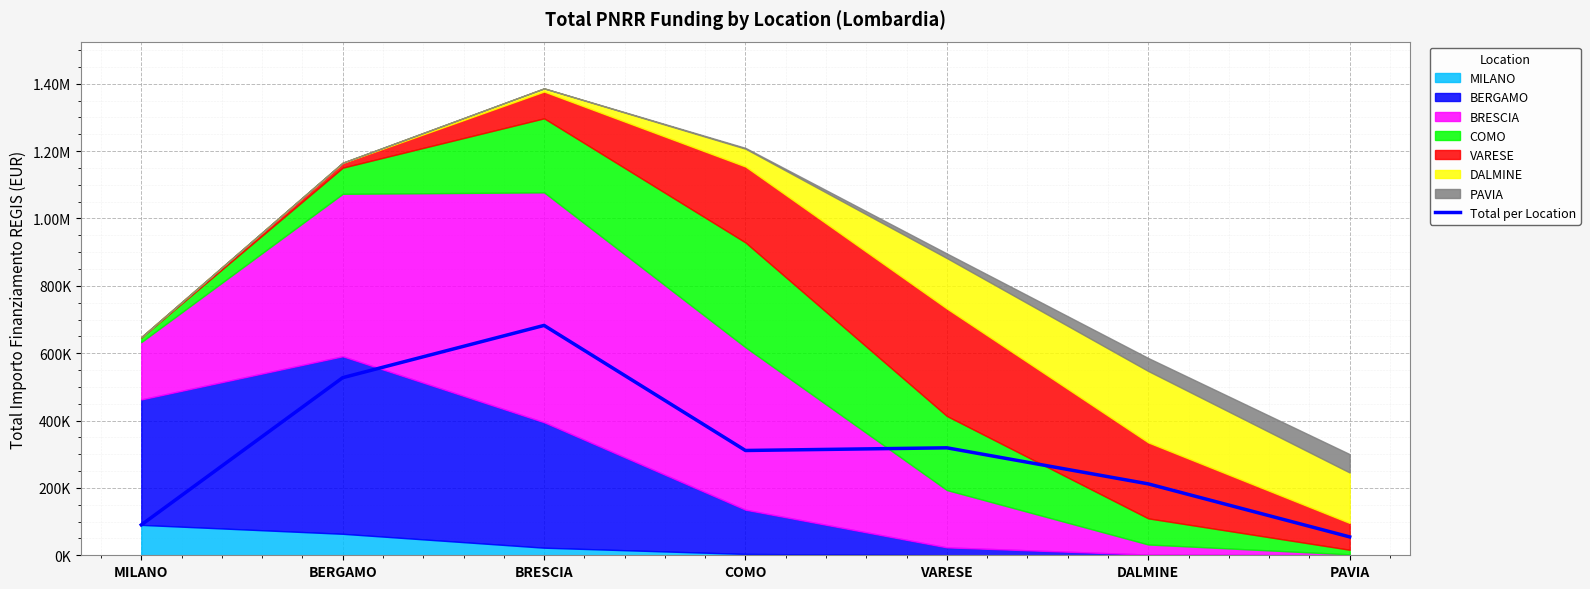

True or false: the data has more than 1 interior local peaks.

True